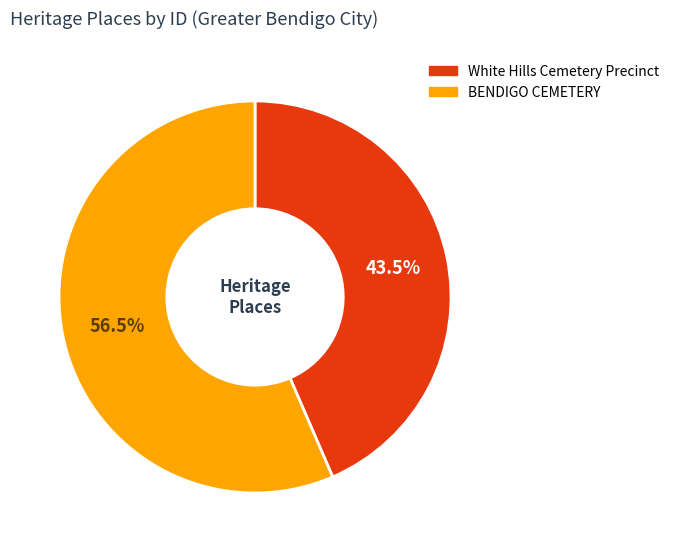

Which category has the biggest portion of the pie?

BENDIGO CEMETERY